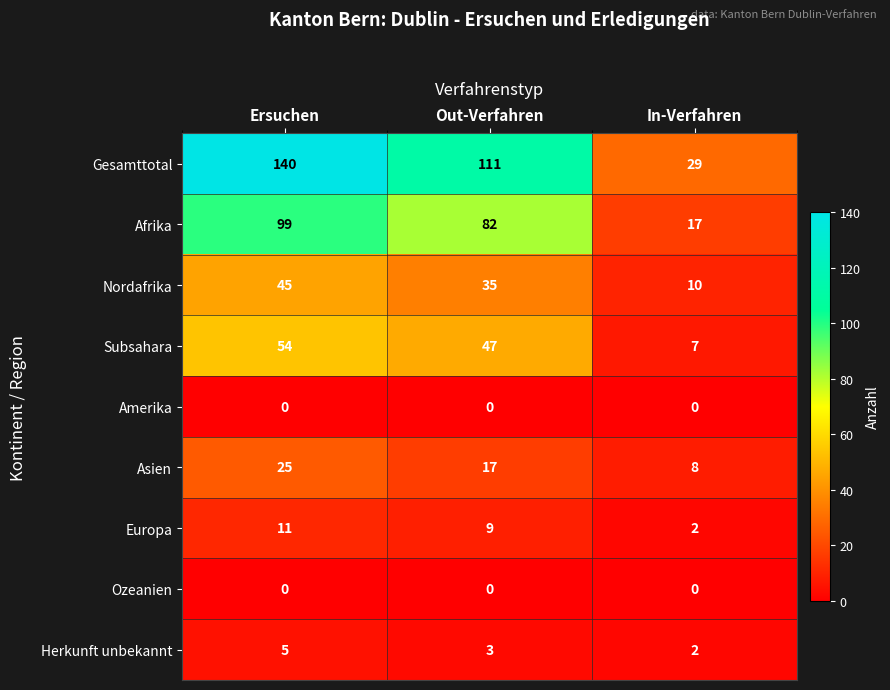

What is the difference between the highest and lowest values at Out-Verfahren?

111